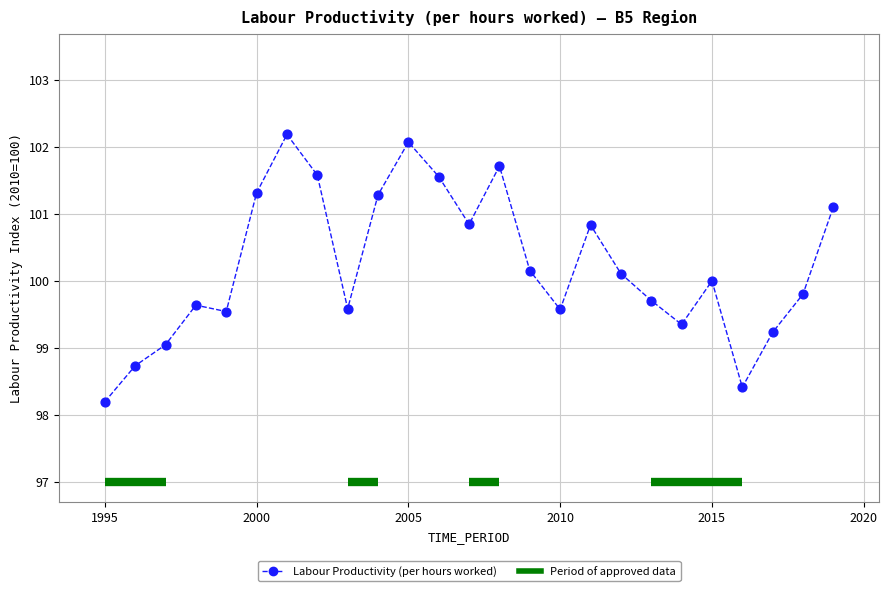

What is the range of X values (max minus min)?

24.0